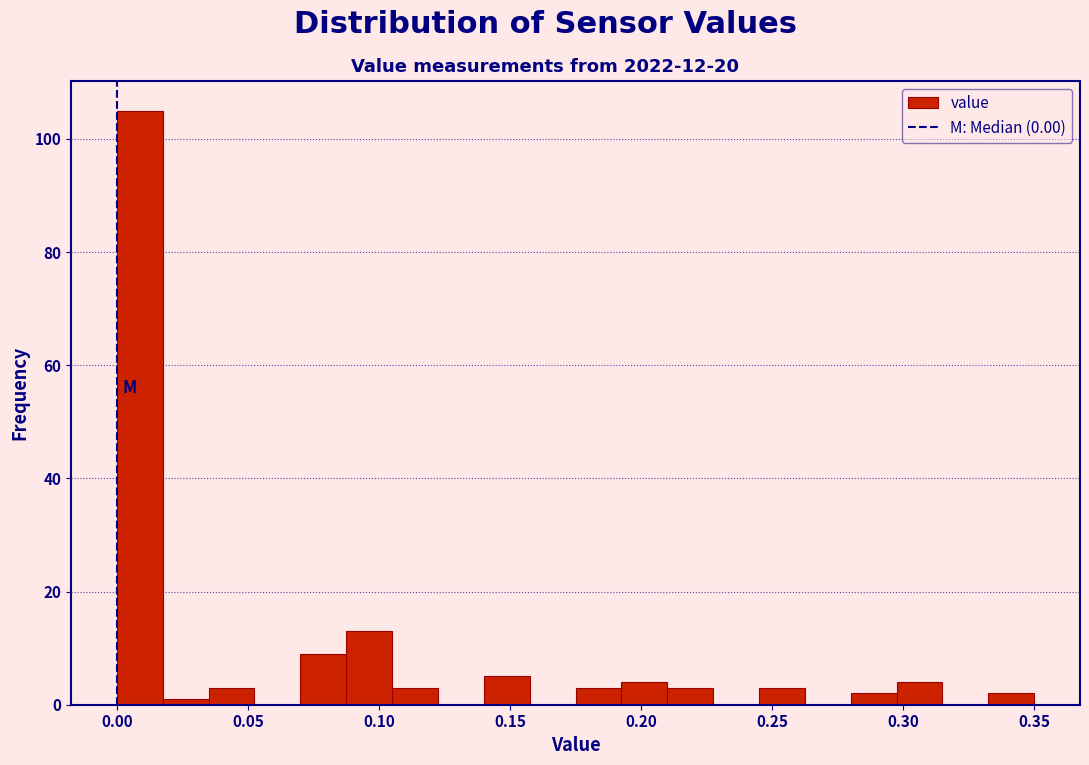

Around what value on the x-axis is the tallest bar? Give the approximate position of its centre, as read against the axis.

0.010